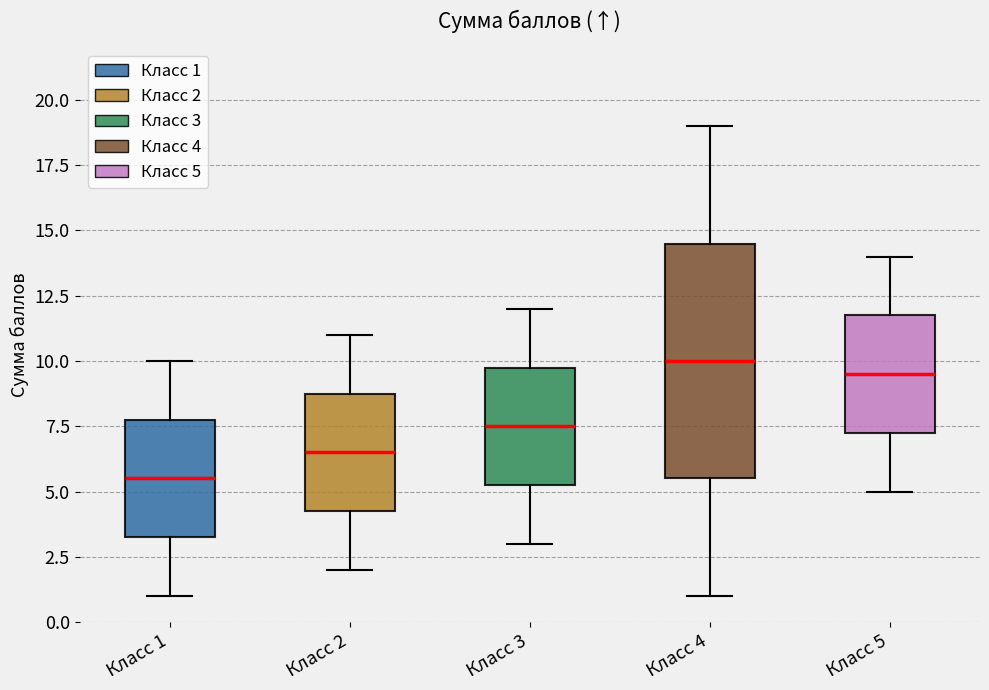

Where is the upper edge of the box for Класс 2 on the y-axis? The values are not printed on the chart, so give them approximately, as read against the axis.

9.0